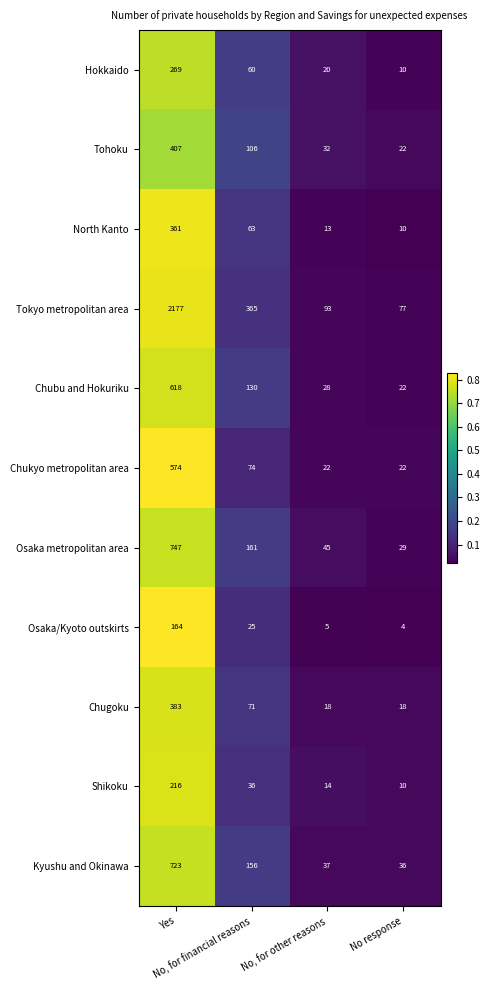

What is the sum of all Hokkaido values?

359